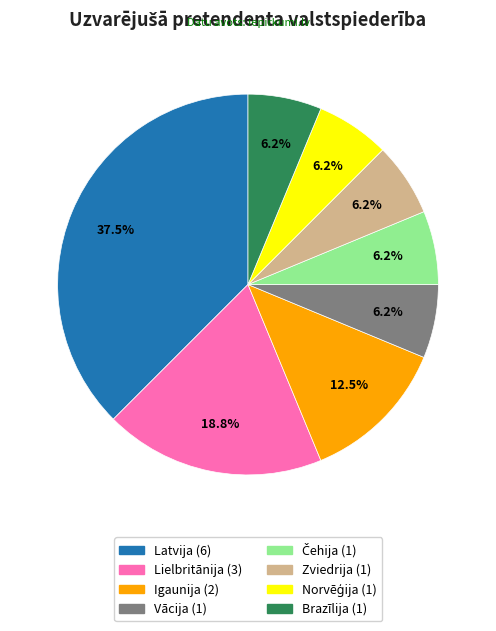

How many segments does this pie chart have?

8